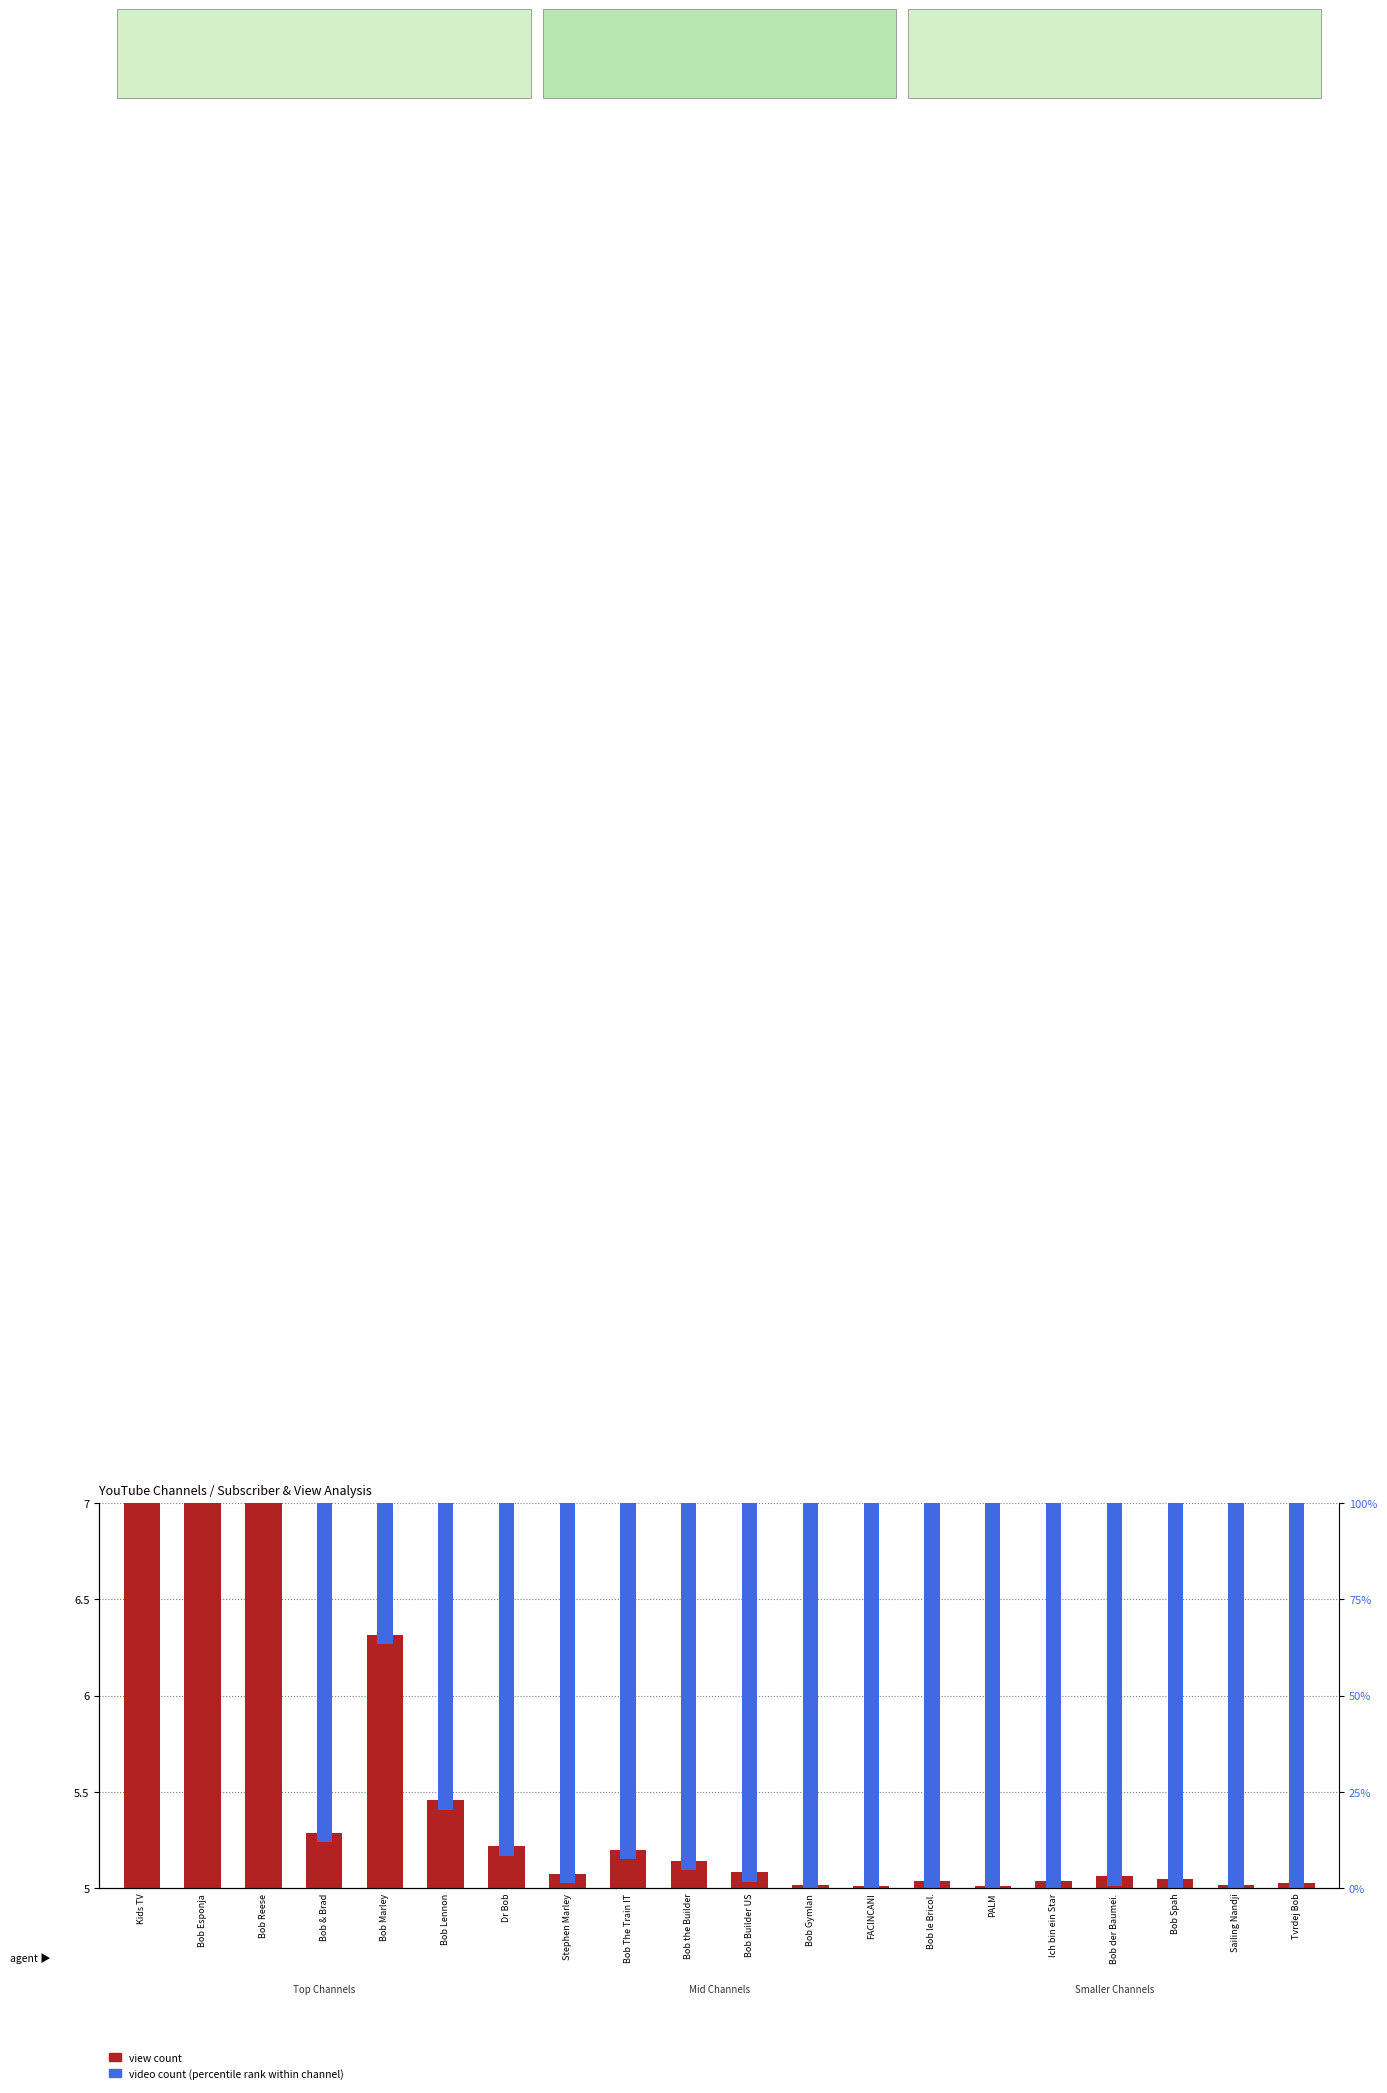

Which label corresponds to the smallest value in the chart?

FACINCANI